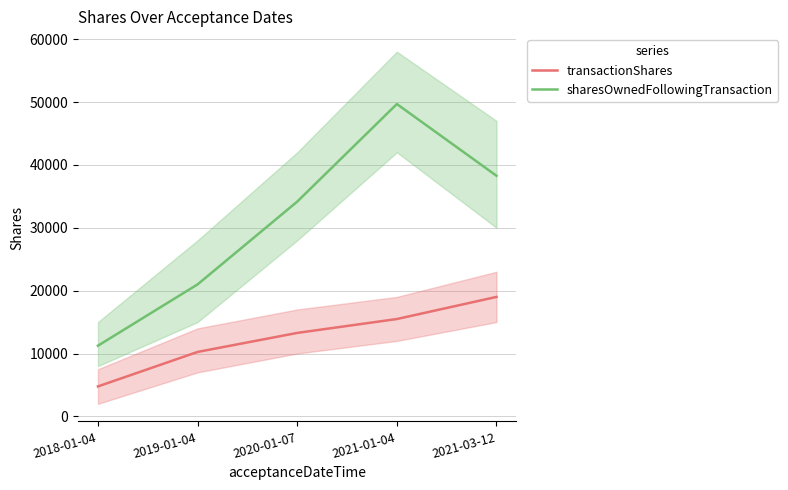

What value does the transactionShares series have at 2020-01-07, to the nearest 50?

13250